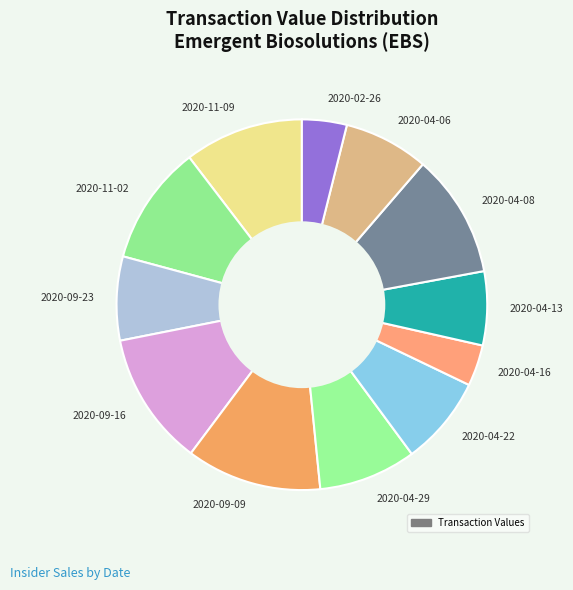

Count the number of slices in the pie.

12